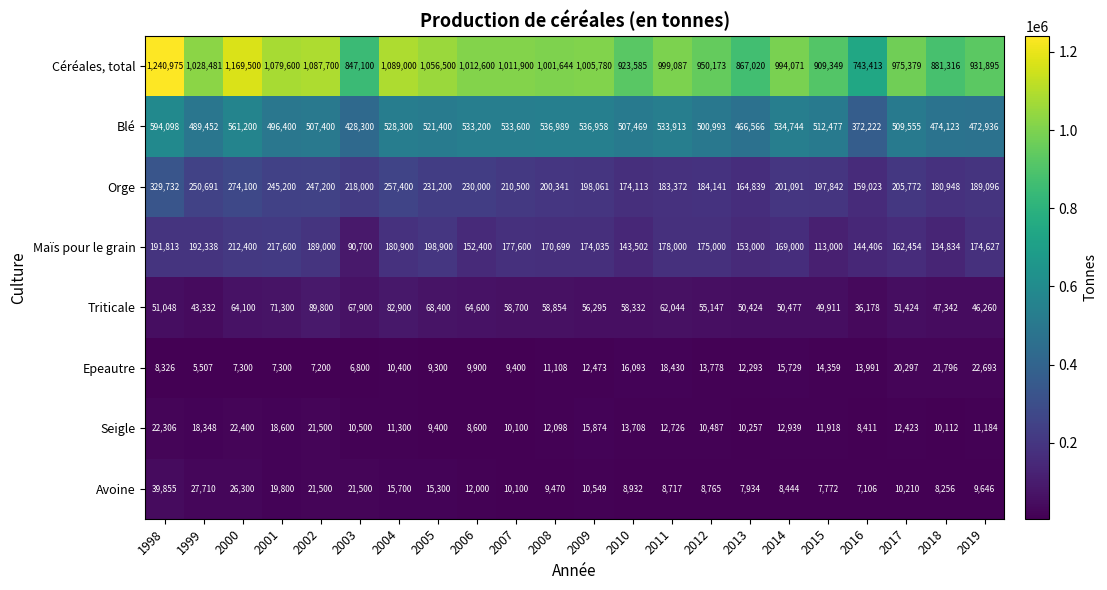

How many values in the Triticale series are below 58332?

11